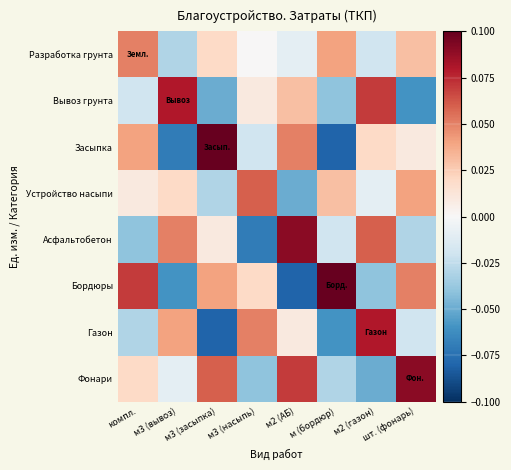

What is the total value across all series at м3 (засыпка)?

0.1